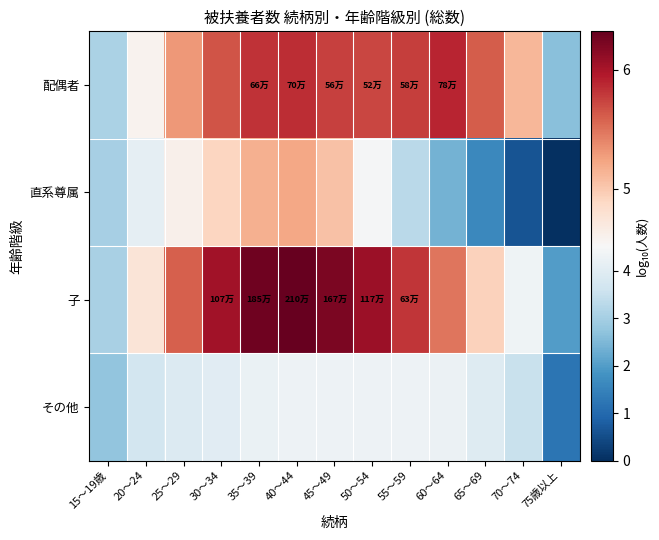

Reading right to left, extract all data points from this chart.

配偶者: 75歳以上=2.6	70～74=5.1	65～69=5.6	60～64=5.9	55～59=5.8	50～54=5.7	45～49=5.7	40～44=5.8	35～39=5.8	30～34=5.6	25～29=5.3	20～24=4.6	15～19歳=3.1
直系尊属: 75歳以上=0.0	70～74=0.6	65～69=1.6	60～64=2.4	55～59=3.3	50～54=4.5	45～49=5.0	40～44=5.2	35～39=5.2	30～34=4.9	25～29=4.6	20～24=4.1	15～19歳=3.0
子: 75歳以上=2.0	70～74=4.3	65～69=4.9	60～64=5.5	55～59=5.8	50～54=6.1	45～49=6.2	40～44=6.3	35～39=6.3	30～34=6.0	25～29=5.6	20～24=4.8	15～19歳=3.0
その他: 75歳以上=1.2	70～74=3.5	65～69=3.9	60～64=4.3	55～59=4.3	50～54=4.3	45～49=4.3	40～44=4.3	35～39=4.2	30～34=4.0	25～29=3.9	20～24=3.7	15～19歳=2.7